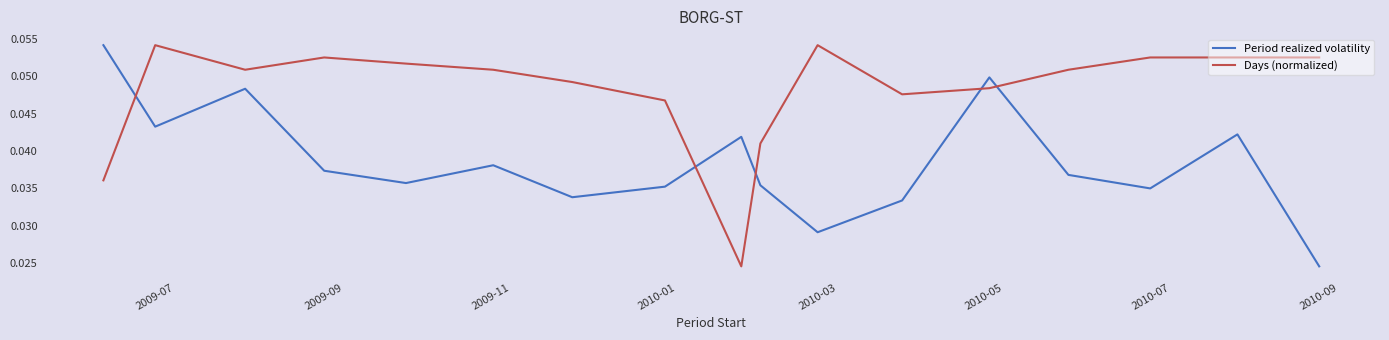

List the series in order of their overall mean, lowest first.

Period realized volatility, Days (normalized)